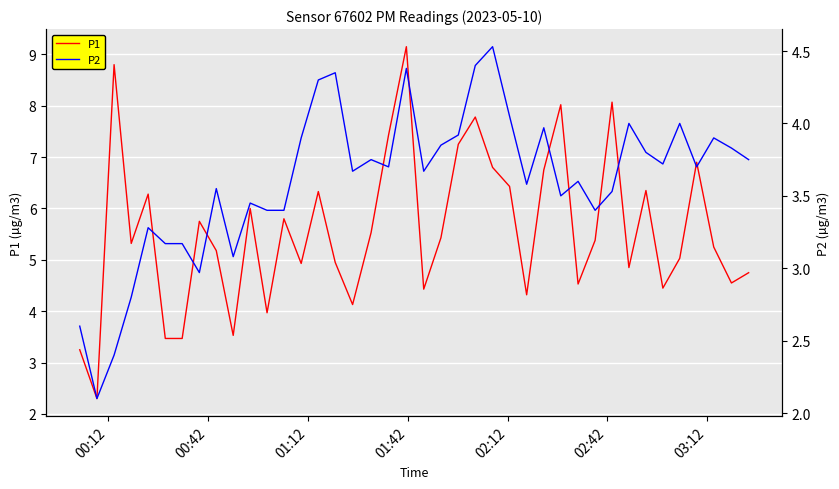

List the series in order of their overall mean, highest first.

P1, P2